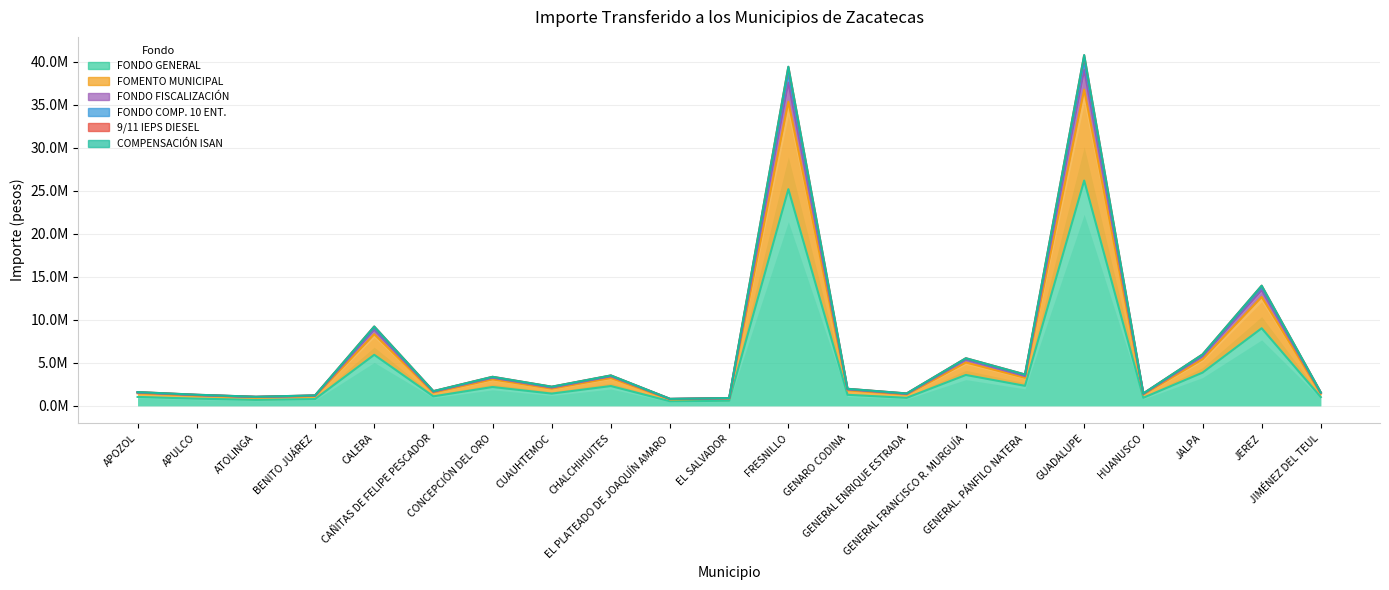

The FOMENTO MUNICIPAL series shows 741782 at EL PLATEADO DE JOAQUÍN AMARO. True or false?

True